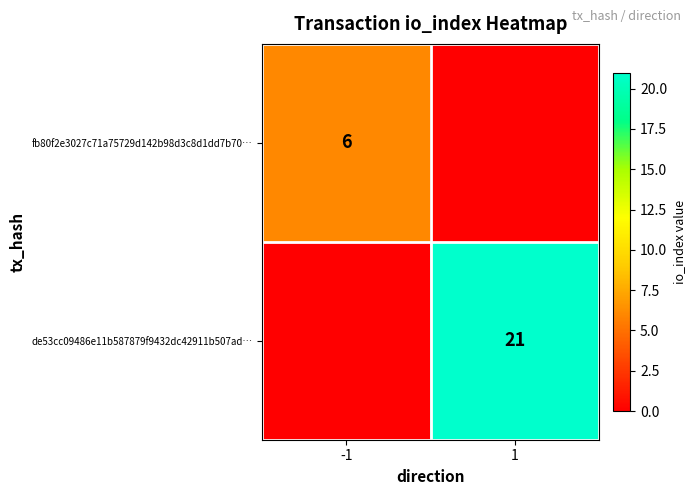

At how many categories does at least one series exceed 4?

2